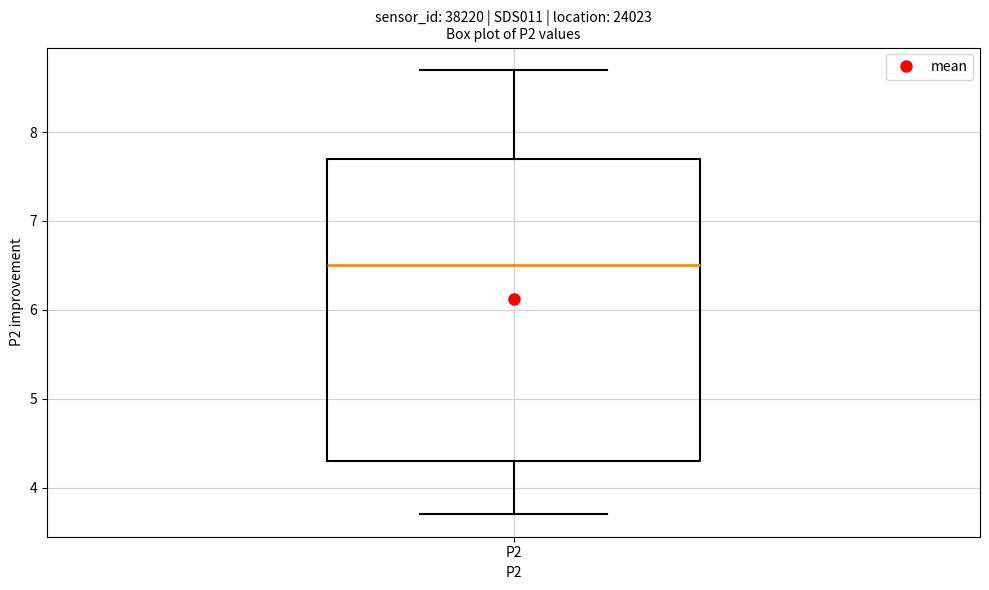

Transcribe this box plot: give where the median line is, the range the box spans, and where the two whiskers end, as read against the y-axis. The values are not printed on the chart, so give them approximately, as read against the axis.

median 6.5, box 4.3 to 7.7, whiskers 3.7 to 8.7